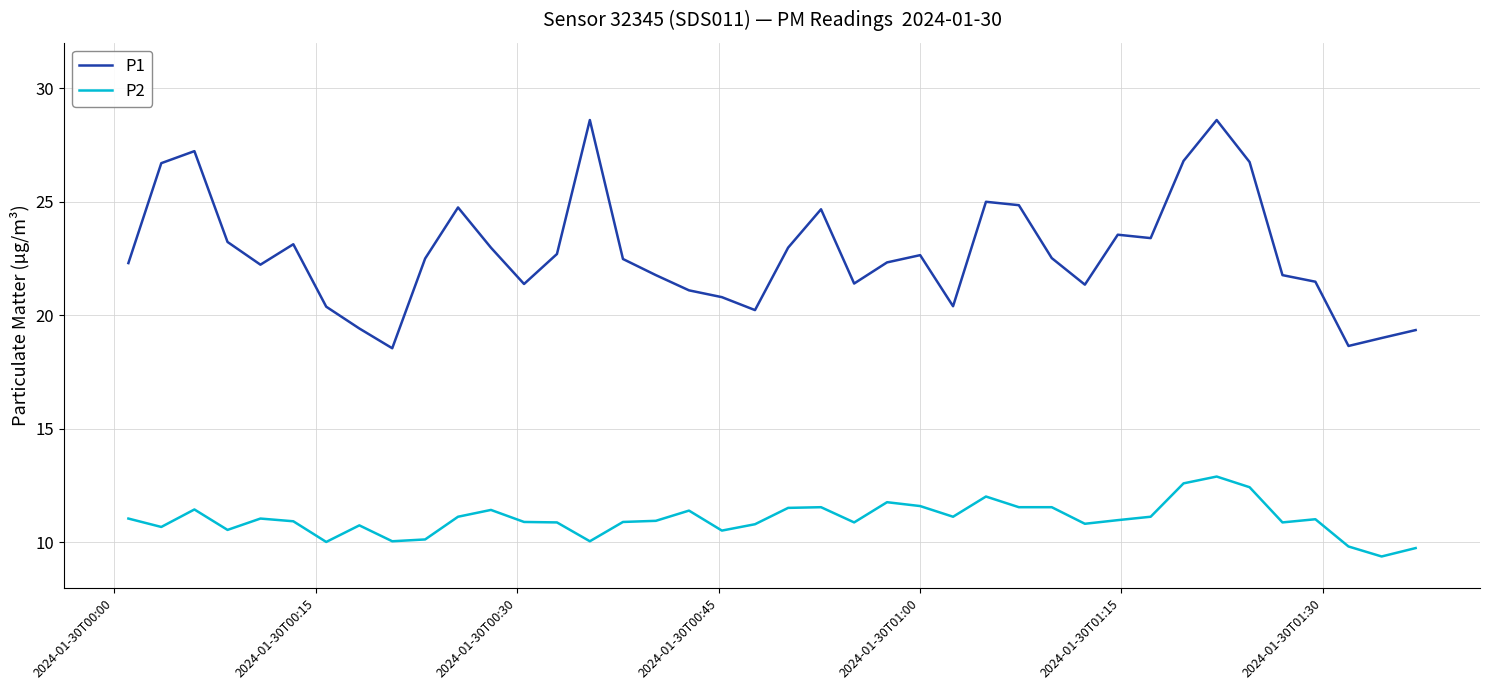

List the series in order of their overall mean, highest first.

P1, P2